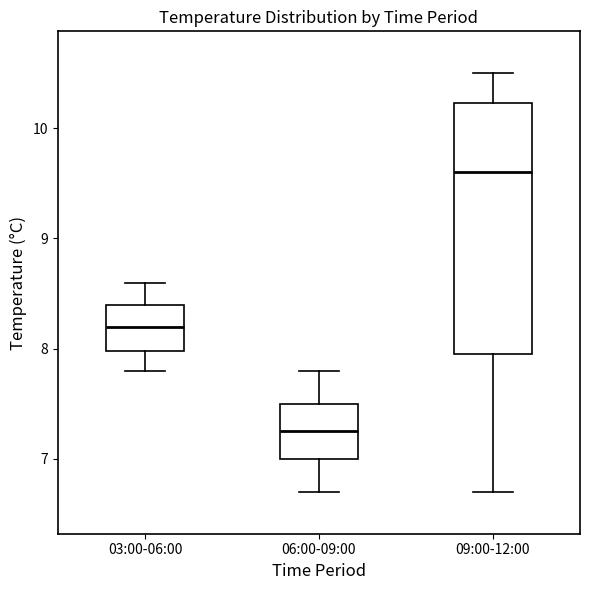

Reading left to right, transcribe this box plot: for each box, give where its median line is, the range the box spans, and where its two whiskers end, as read against the y-axis. The values are not printed on the chart, so give them approximately, as read against the axis.

03:00-06:00: median 8.2, box 8.0 to 8.4, whiskers 7.8 to 8.6
06:00-09:00: median 7.3, box 7.0 to 7.5, whiskers 6.7 to 7.8
09:00-12:00: median 9.6, box 8.0 to 10.2, whiskers 6.7 to 10.5